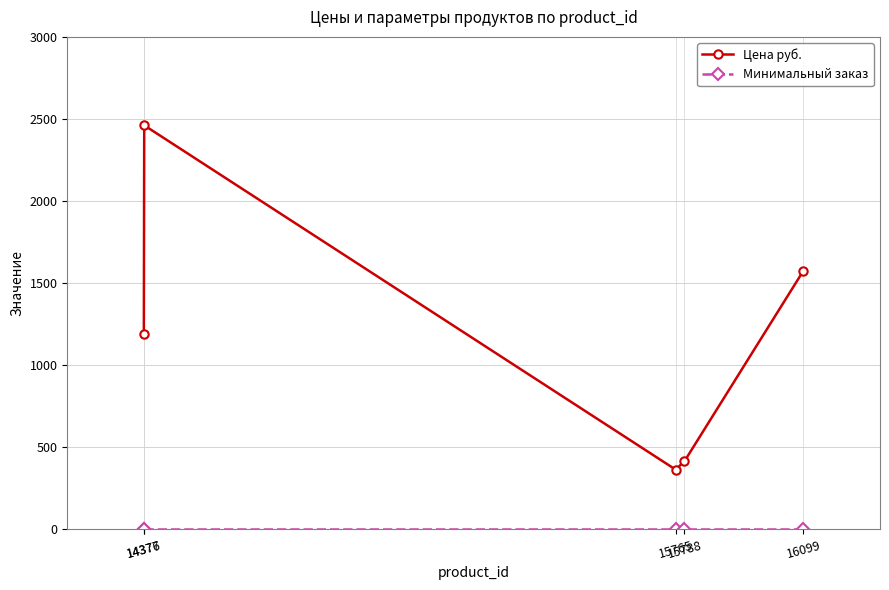

How many interior local peaks does the Цена руб. series have?

1